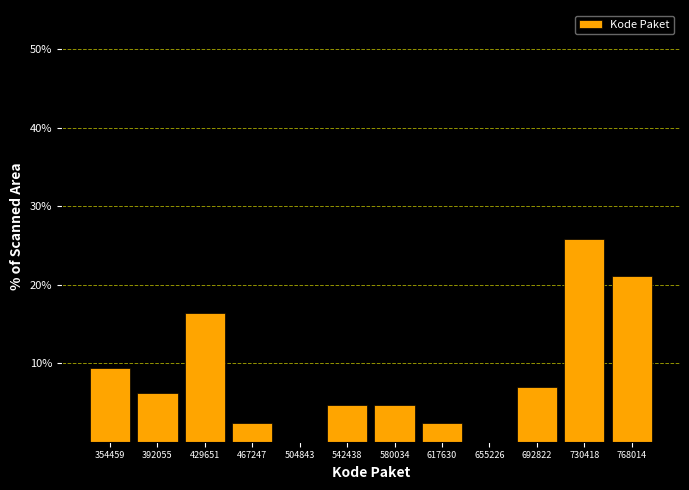

Is it true that the value at 542438 is 1.2?

False